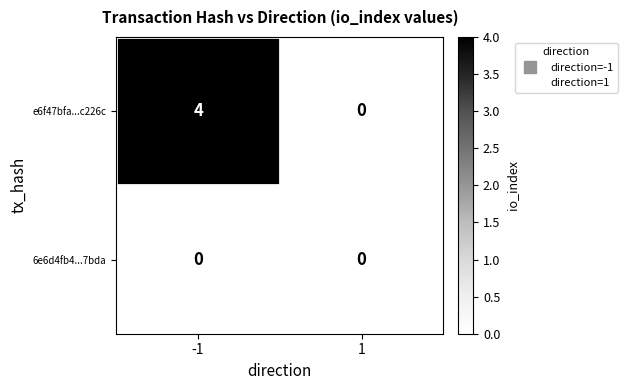

Which series changed the most between -1 and 1?

e6f47bfa...c226c